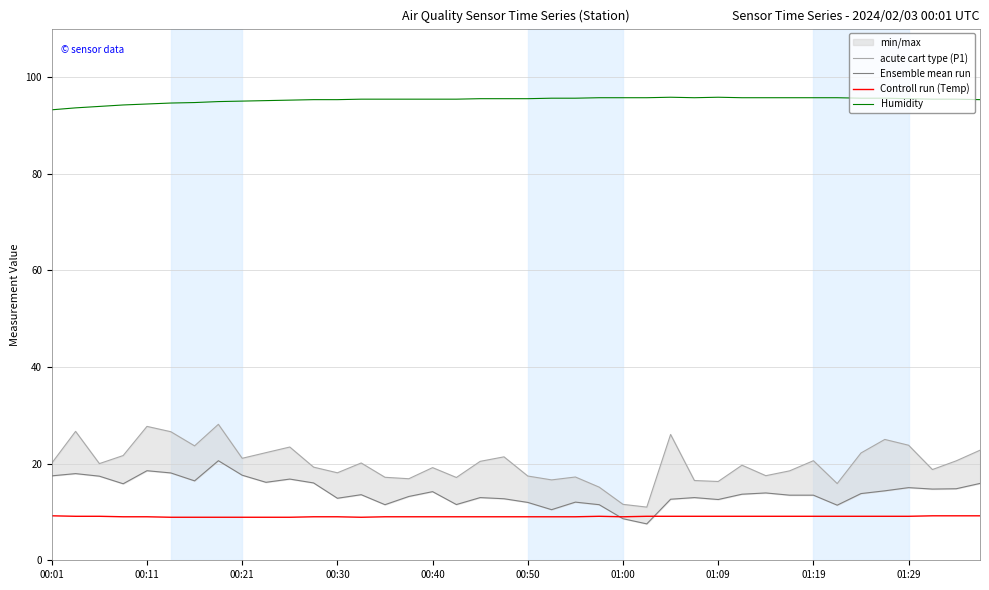

True or false: Humidity and acute cart type (P1) intersect in this chart.

False